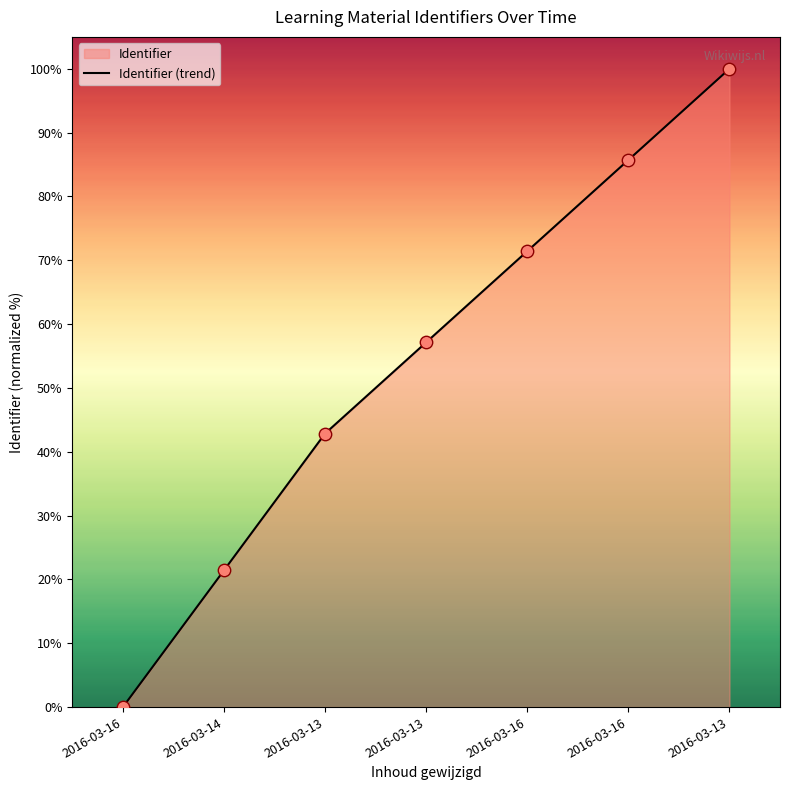

Between 2016-03-16 and 2016-03-16, which is larger?

2016-03-16